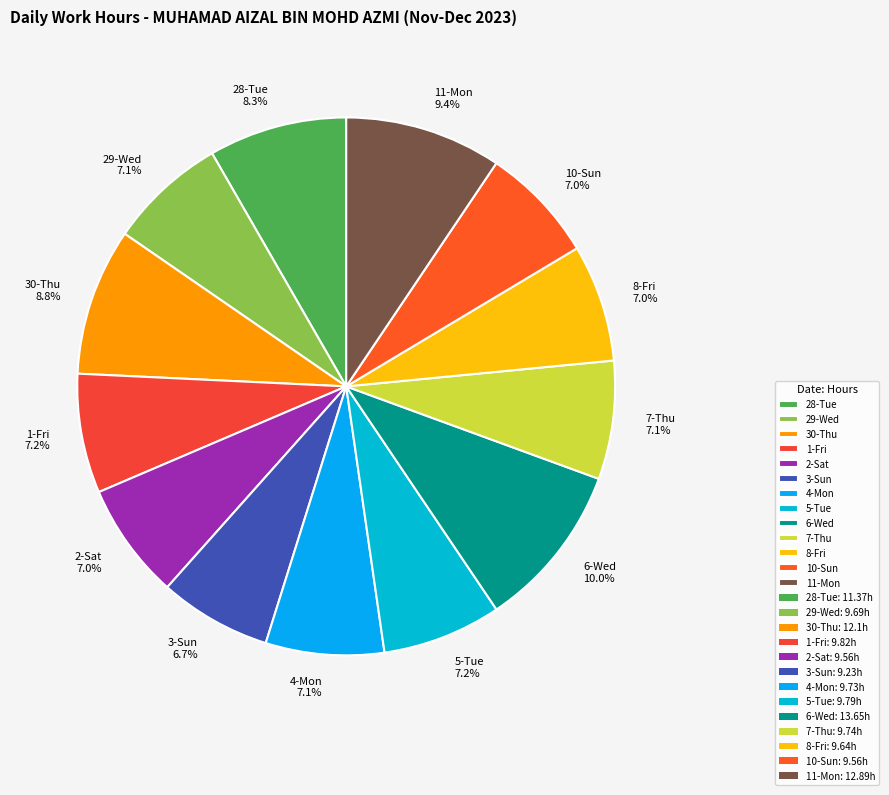

Do 30-Thu and 28-Tue together represent more than half of the pie?

No